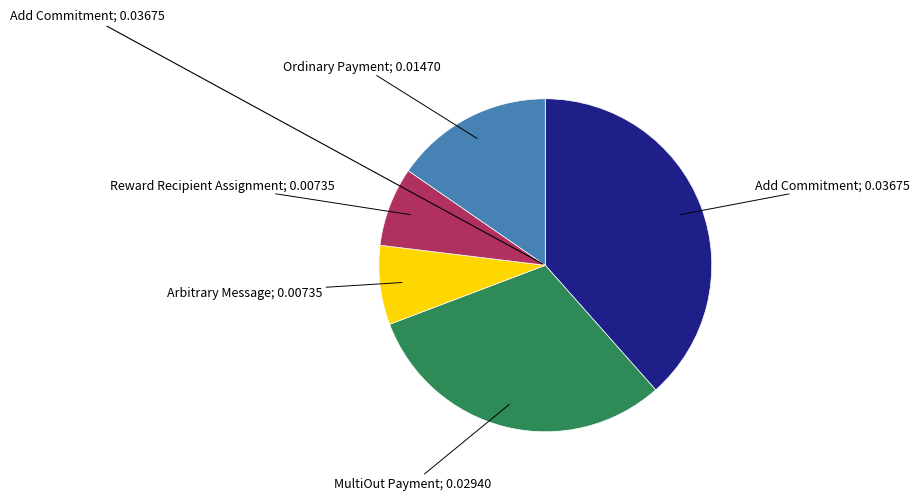

Is there any slice that represents more than half of the pie?

No